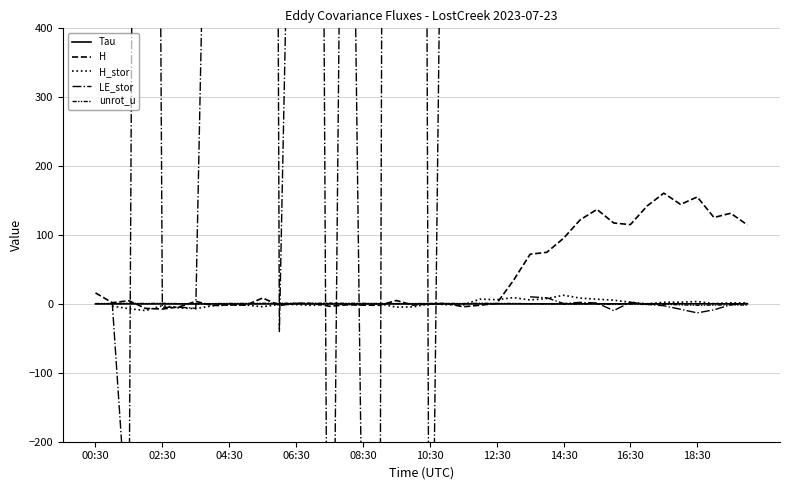

What is the difference between the maximum and minimum values in the H series?

168.2